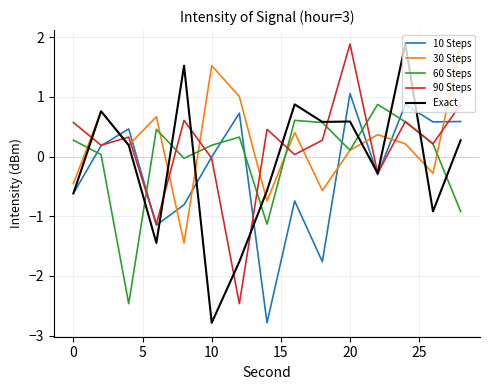

What are all the series names shown in the legend?

10 Steps, 30 Steps, 60 Steps, 90 Steps, Exact